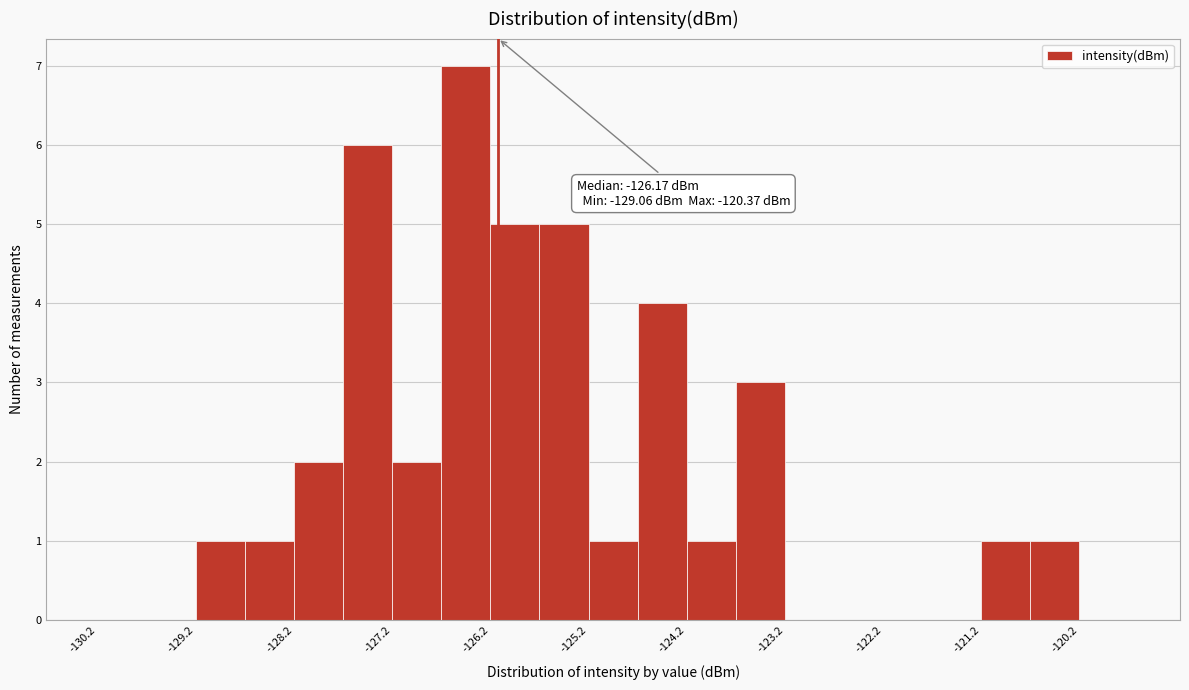

Which range on the x-axis has the tallest bar?

-126.75 to -126.25